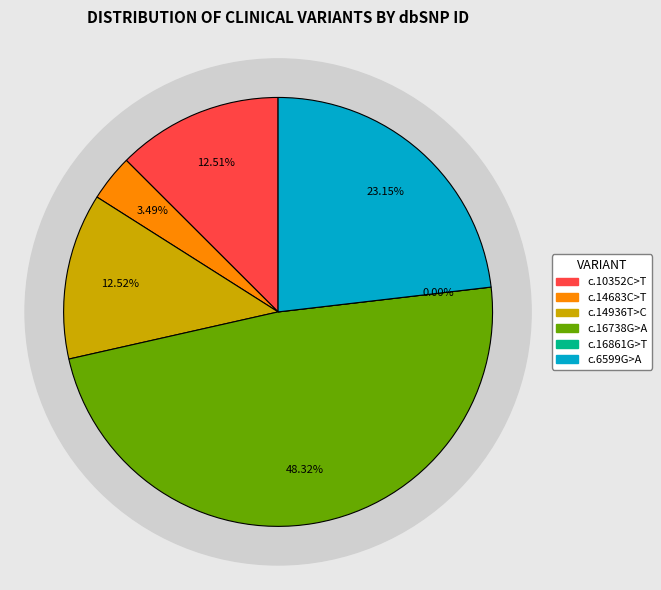

Count the number of slices in the pie.

6